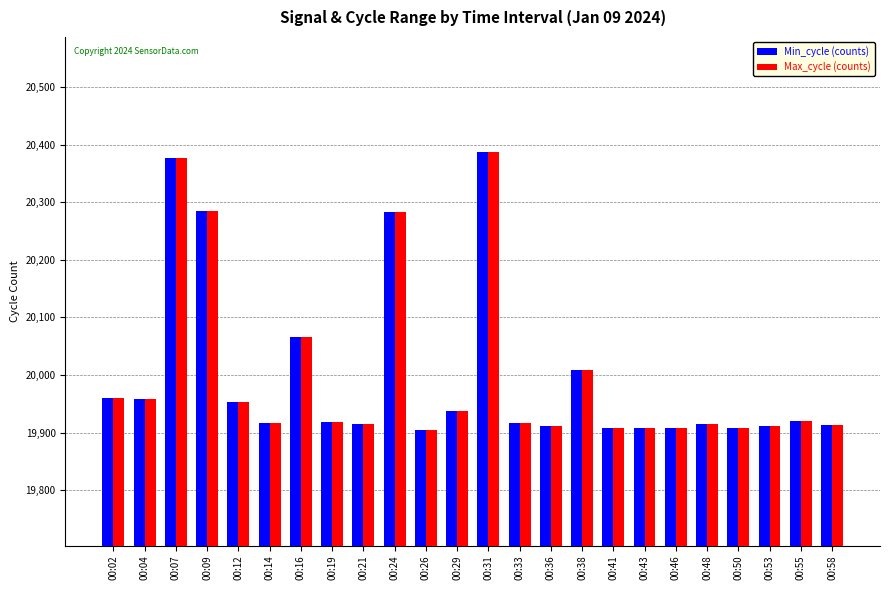

True or false: Min_cycle (counts) has a value of 19920 at 00:55.

True